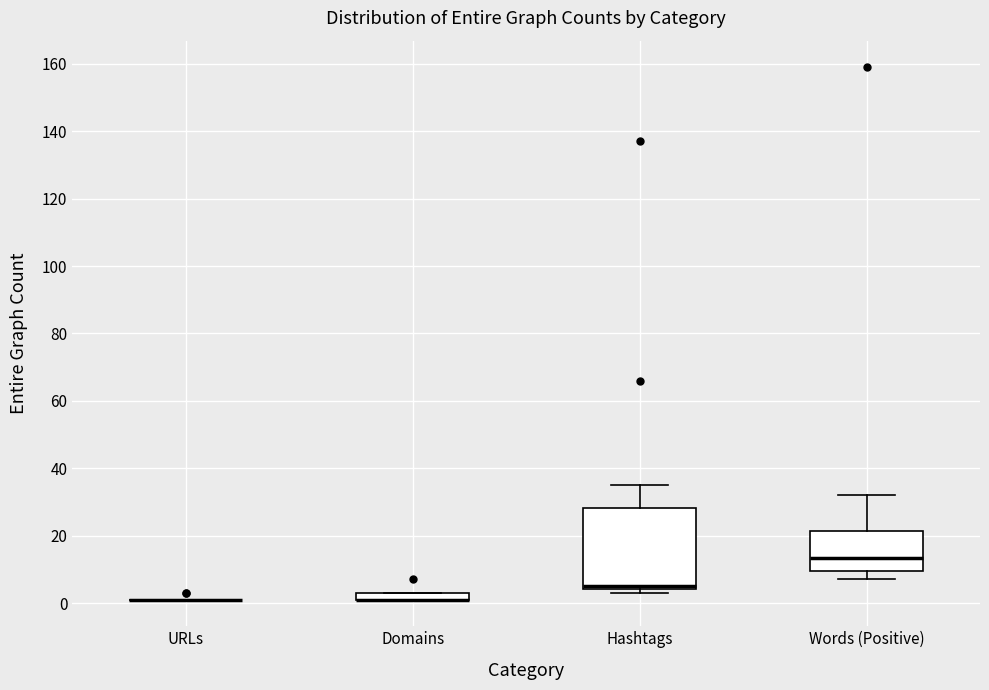

Comparing the boxes themselves (not the whiskers), which one is the tallest?

Hashtags